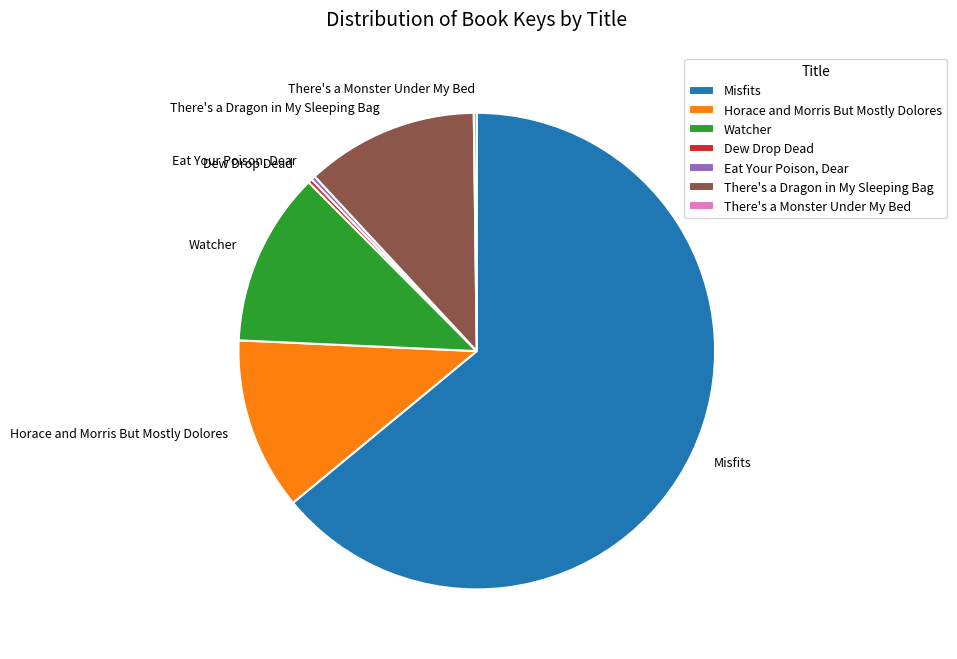

Is it true that Misfits is 64% of the pie?

True